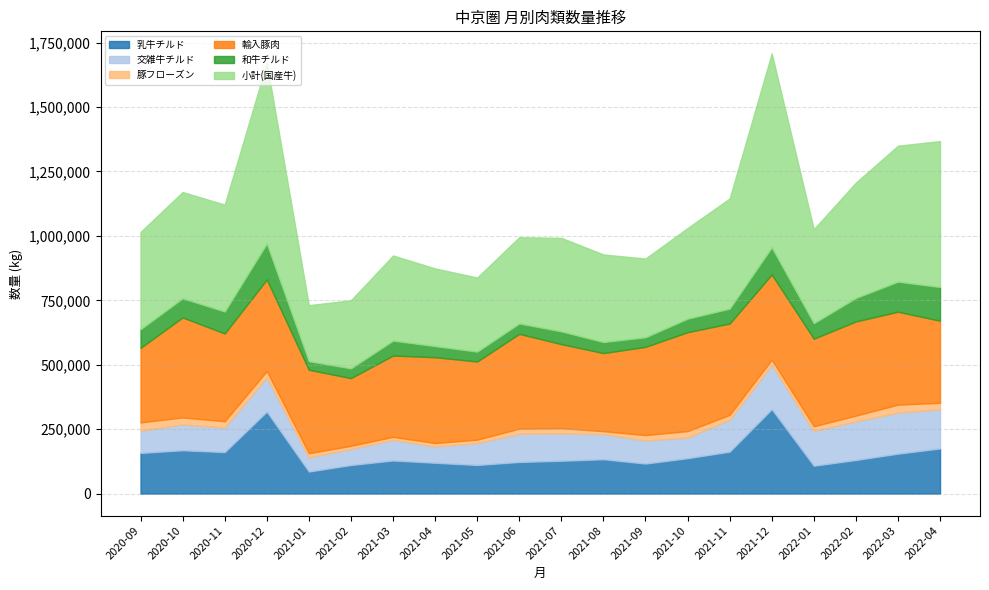

What is the label of the 10th point from the left?

2021-06